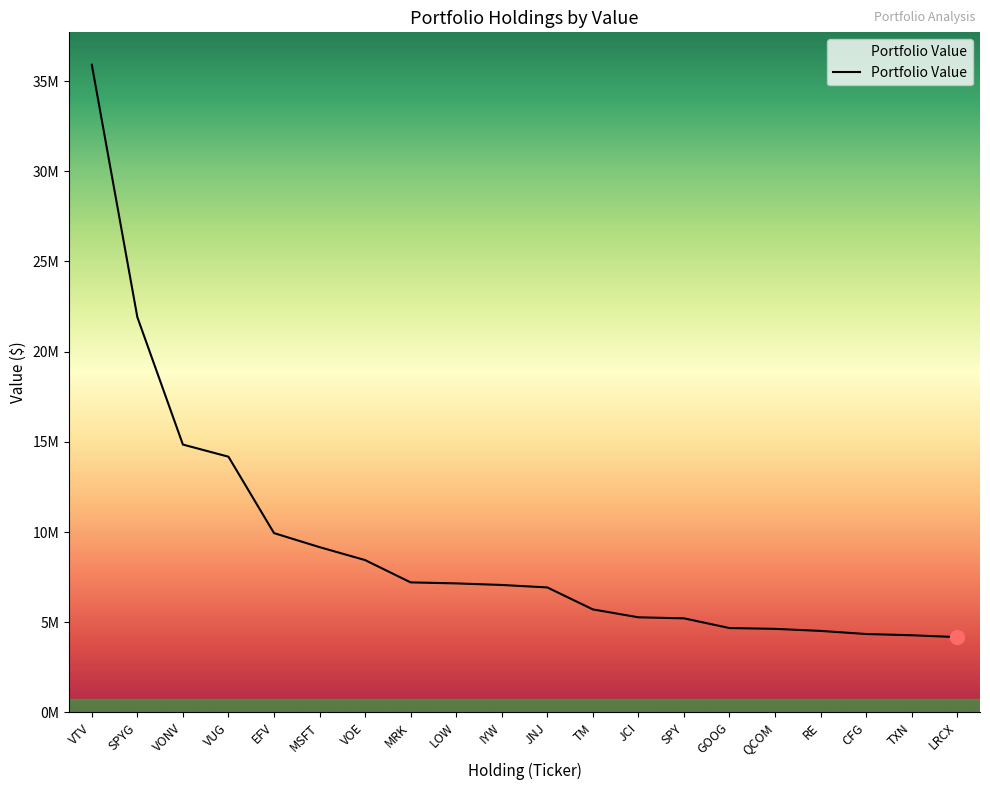

What position from the right is SPY?

7